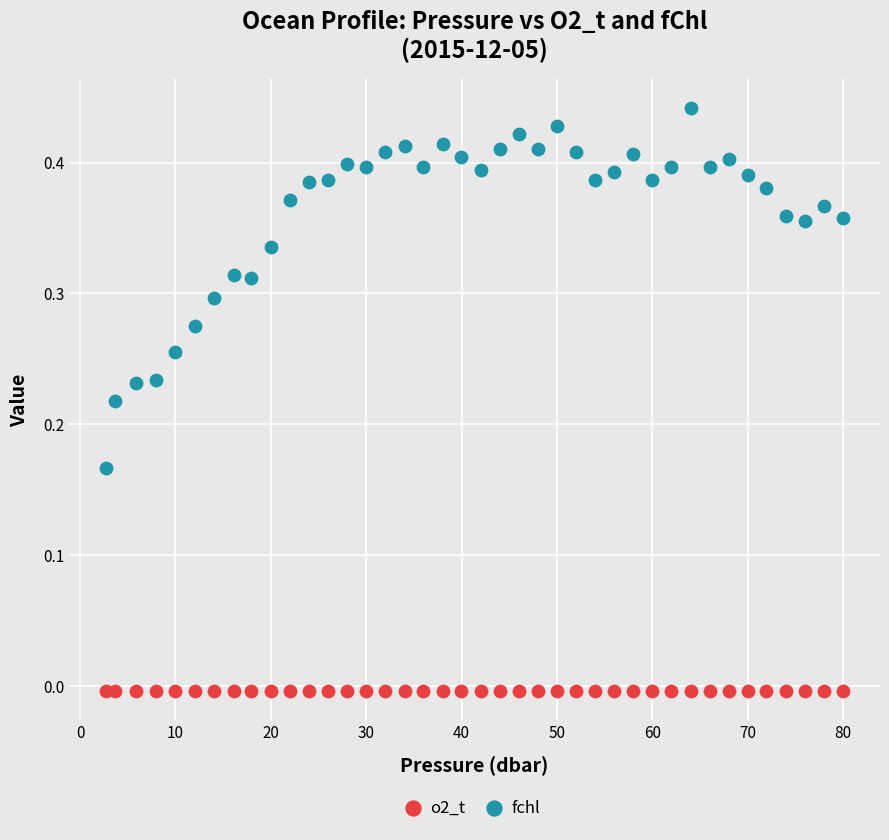

Across all data points, what is the range of X values (max minus min)?

77.3